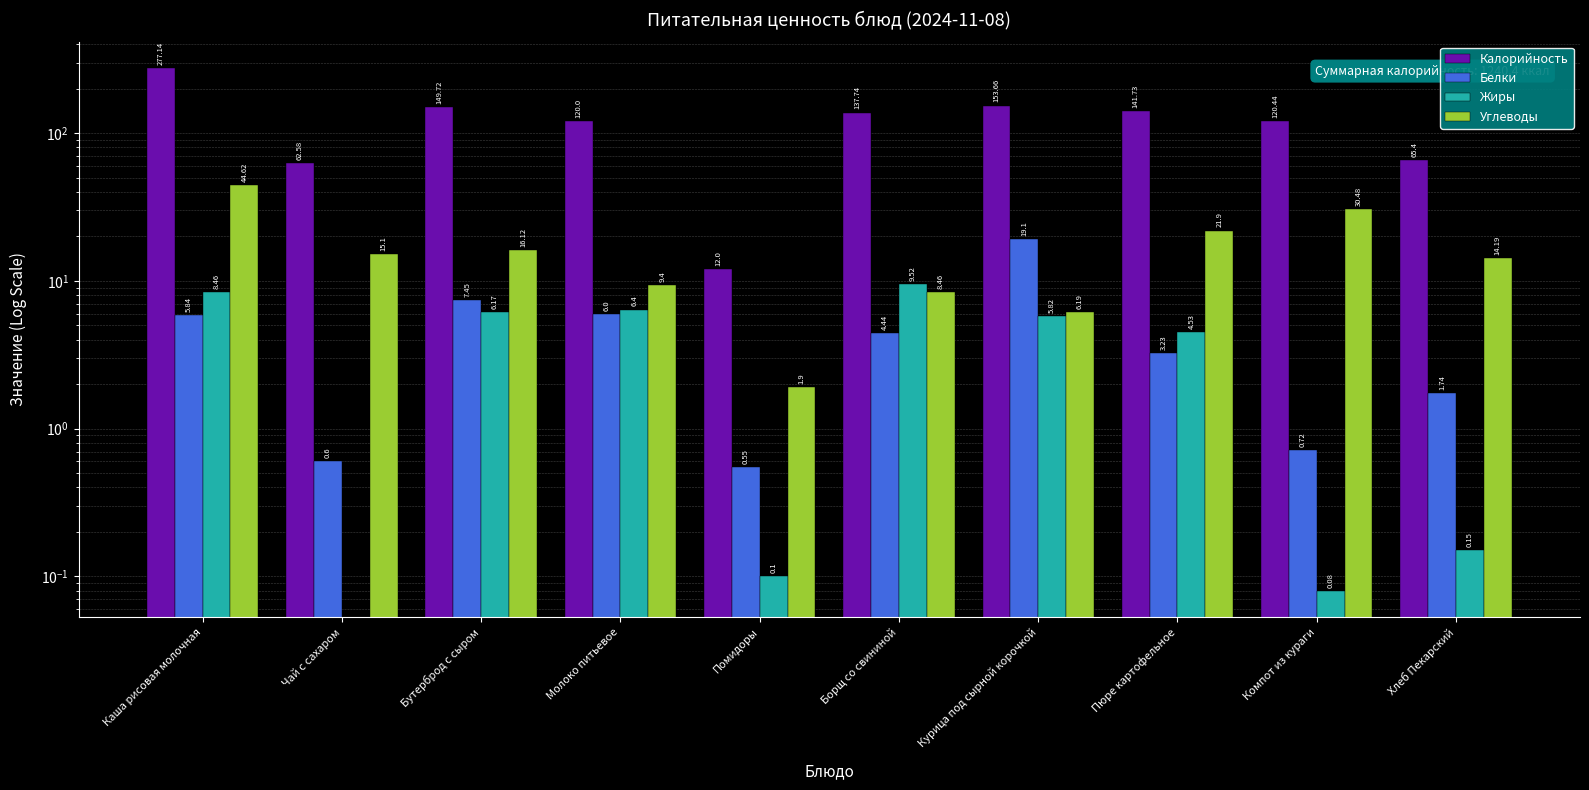

Rank the series by their maximum value, from highest to lowest.

Калорийность, Углеводы, Белки, Жиры